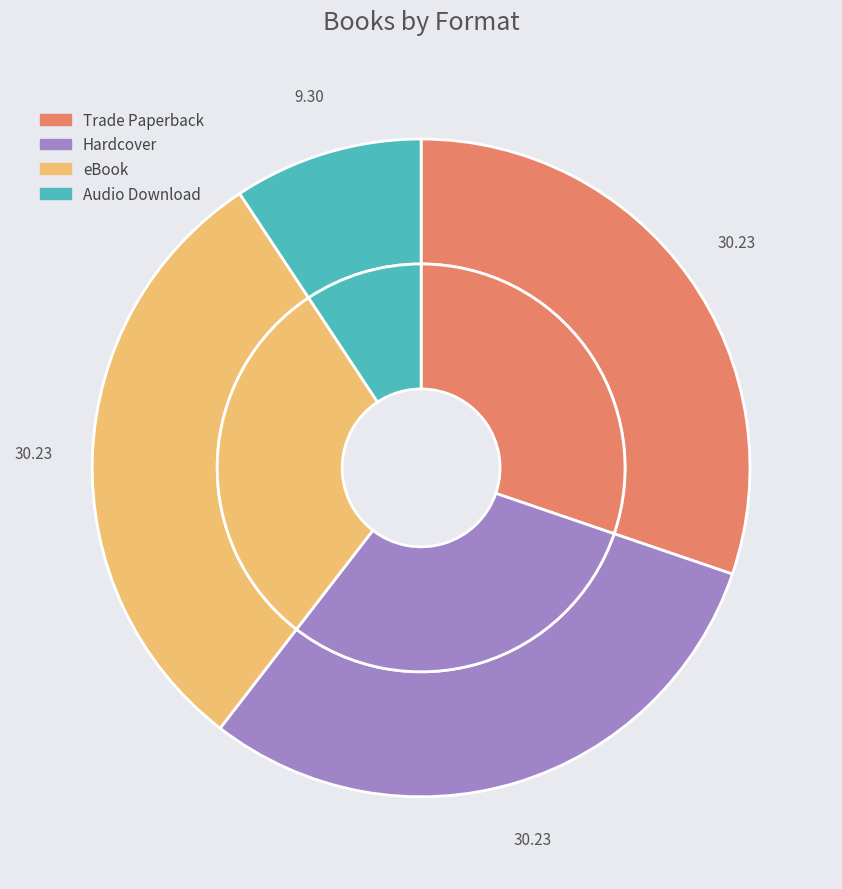

Does Hardcover represent more than half of the total?

No